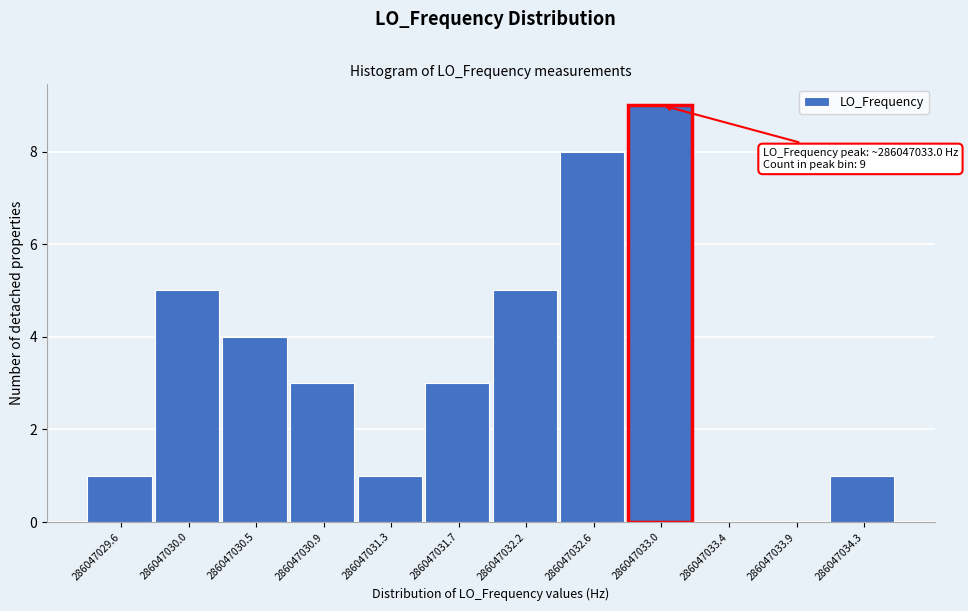

Reading right to left, list all the values displayed in this chart.

286047034.3=1	286047033.9=0	286047033.4=0	286047033.0=9	286047032.6=8	286047032.2=5	286047031.7=3	286047031.3=1	286047030.9=3	286047030.5=4	286047030.0=5	286047029.6=1